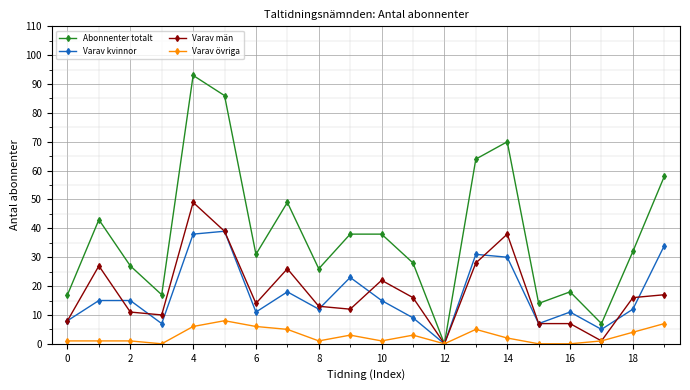

Does the chart display data point markers on the line(s)?

Yes